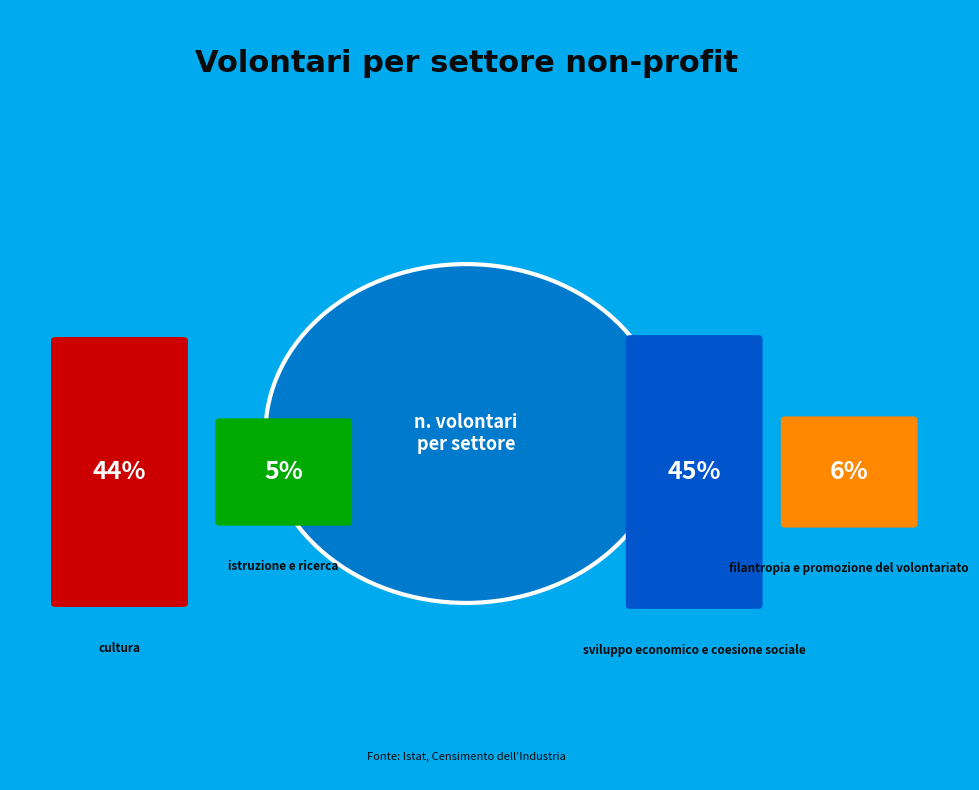

Is there any slice that represents more than half of the pie?

No